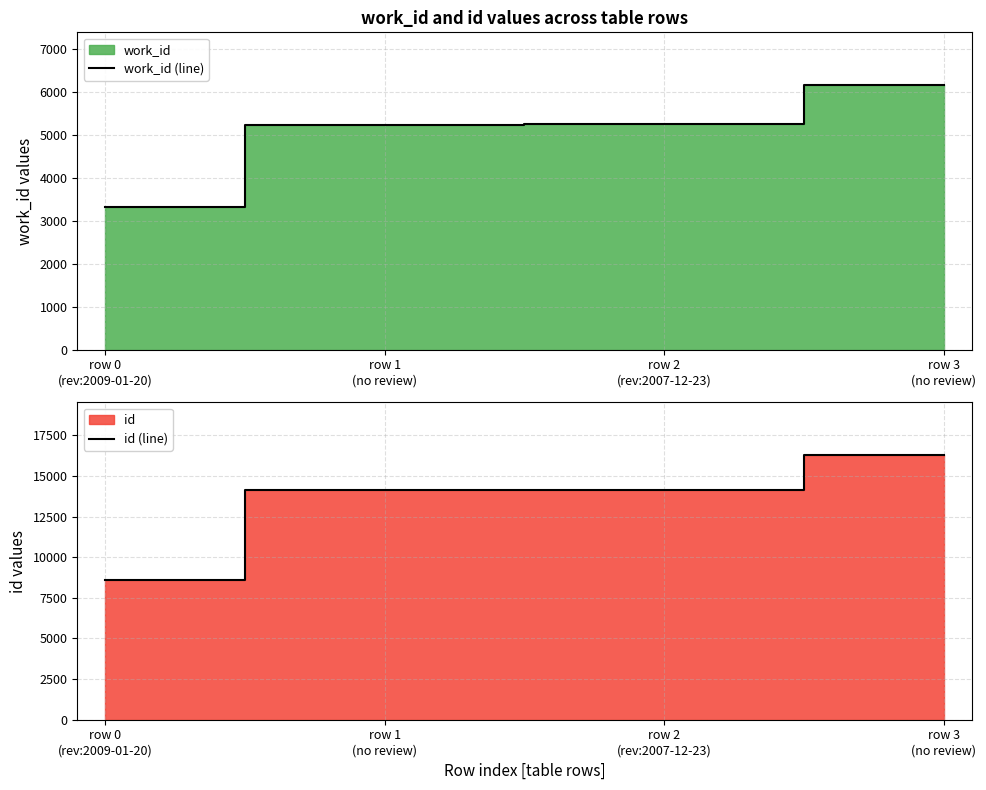

What is the label of the 3rd point from the right?

row 1
(no review)